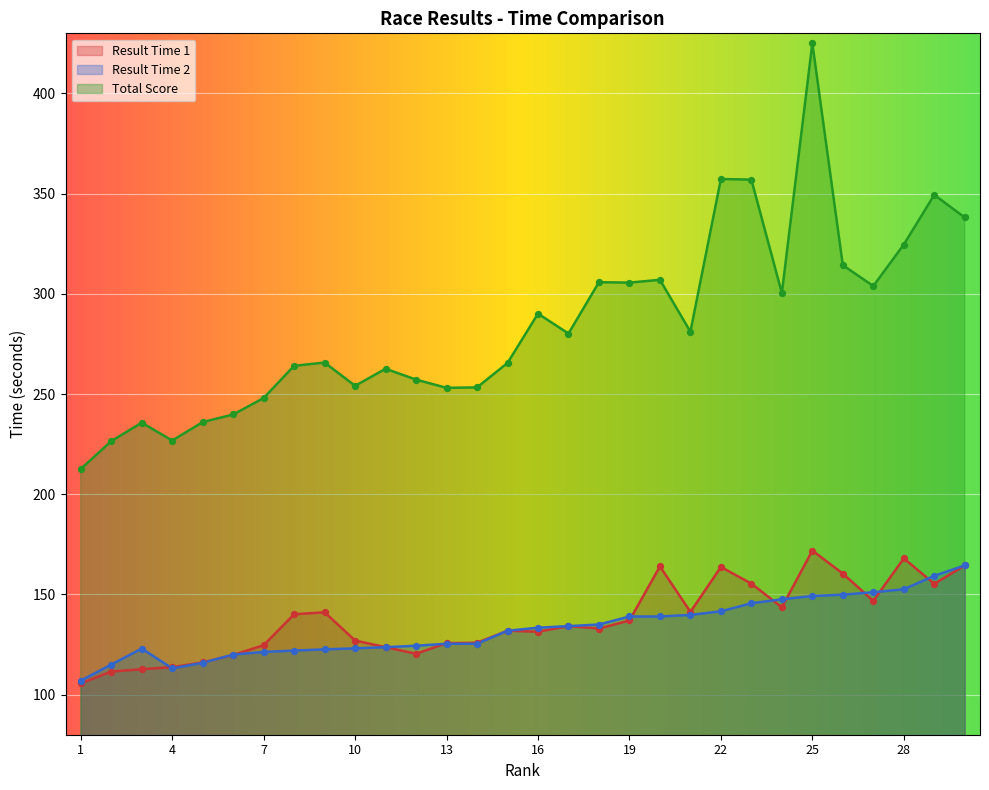

What are all the series names shown in the legend?

Result Time 1, Result Time 2, Total Score